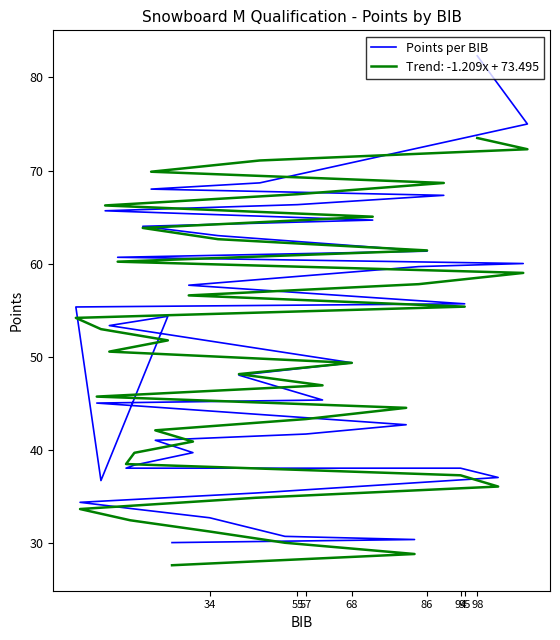

What is the smallest value displayed?

30.0